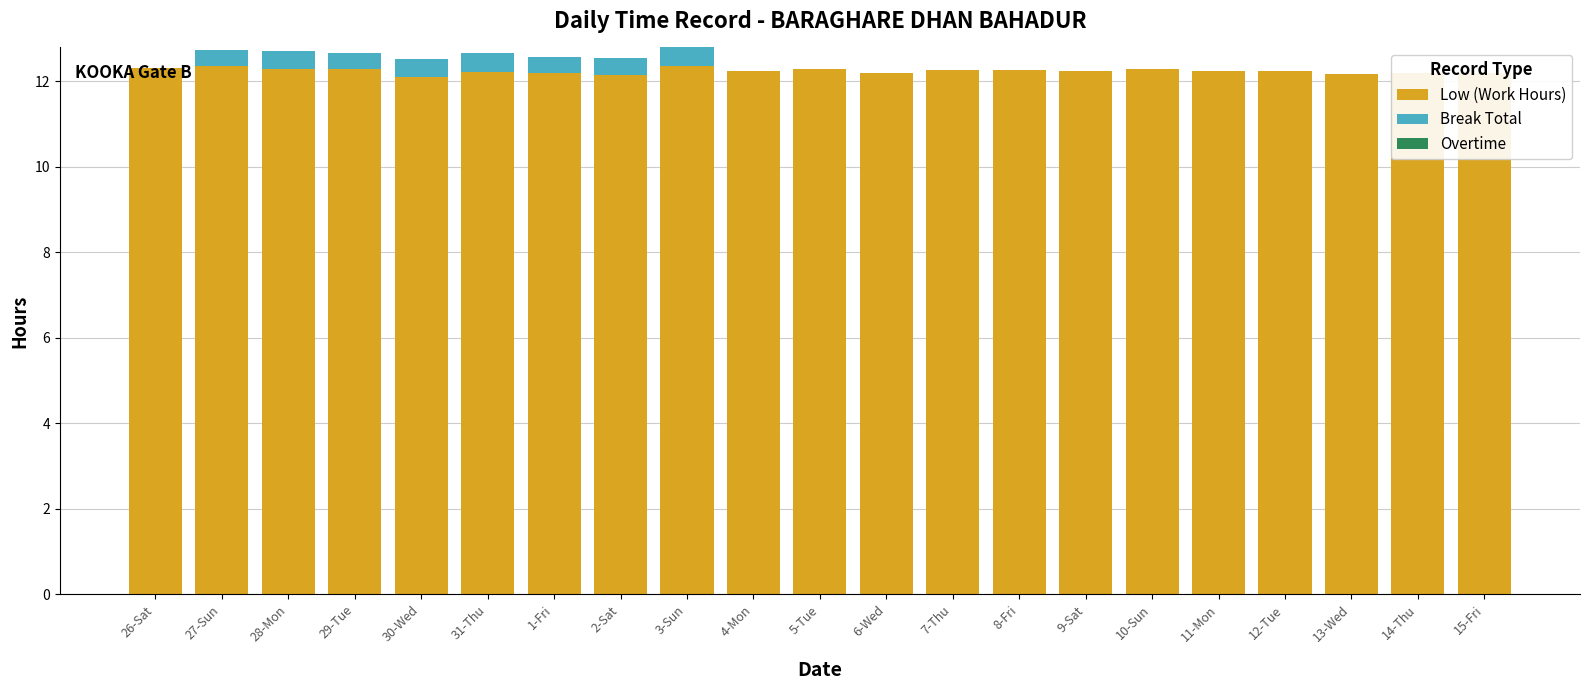

What is the label of the 16th bar from the right?

31-Thu